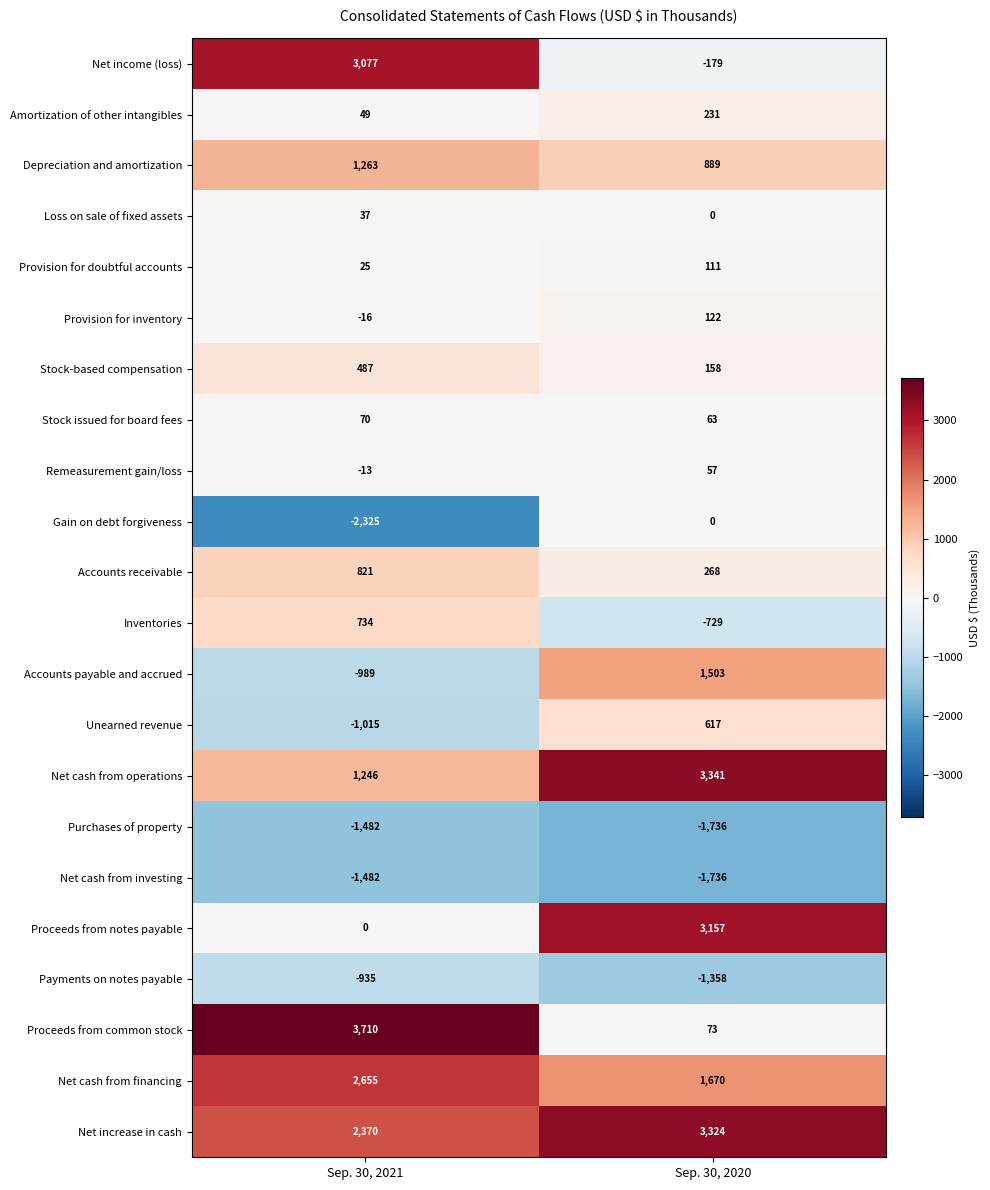

Count the number of categories in the chart.

2